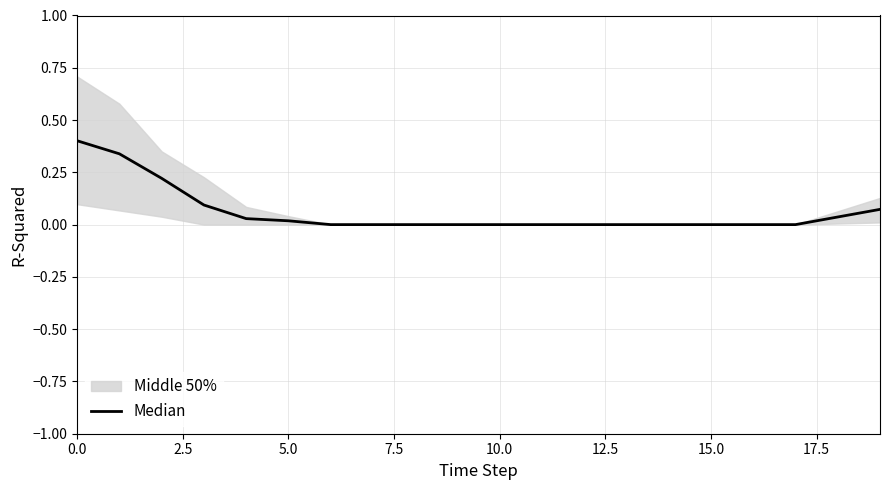

What is the difference between the maximum and second lowest values?

0.4